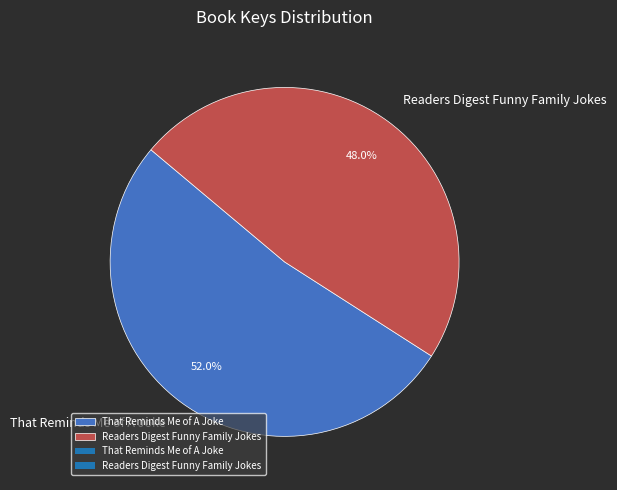

Which slice is the smallest?

Readers Digest Funny Family Jokes